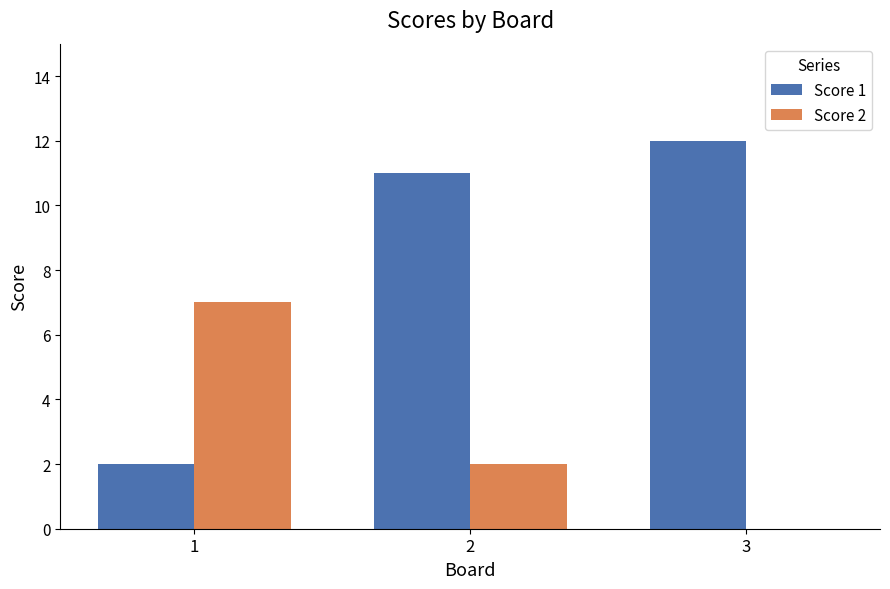

Where is Score 1 nearest to the value 7?

2